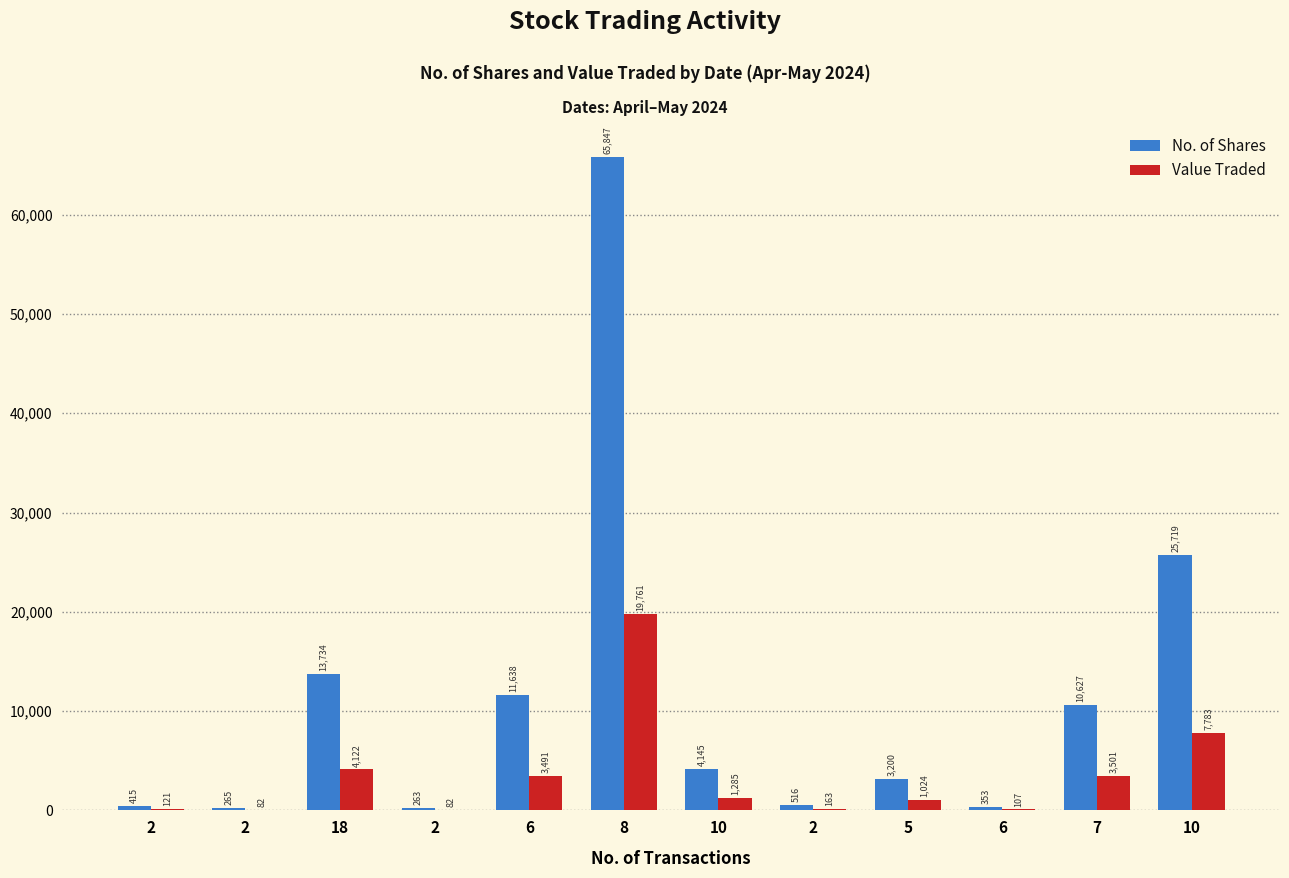

Which category has the lowest value in the Value Traded series?

2